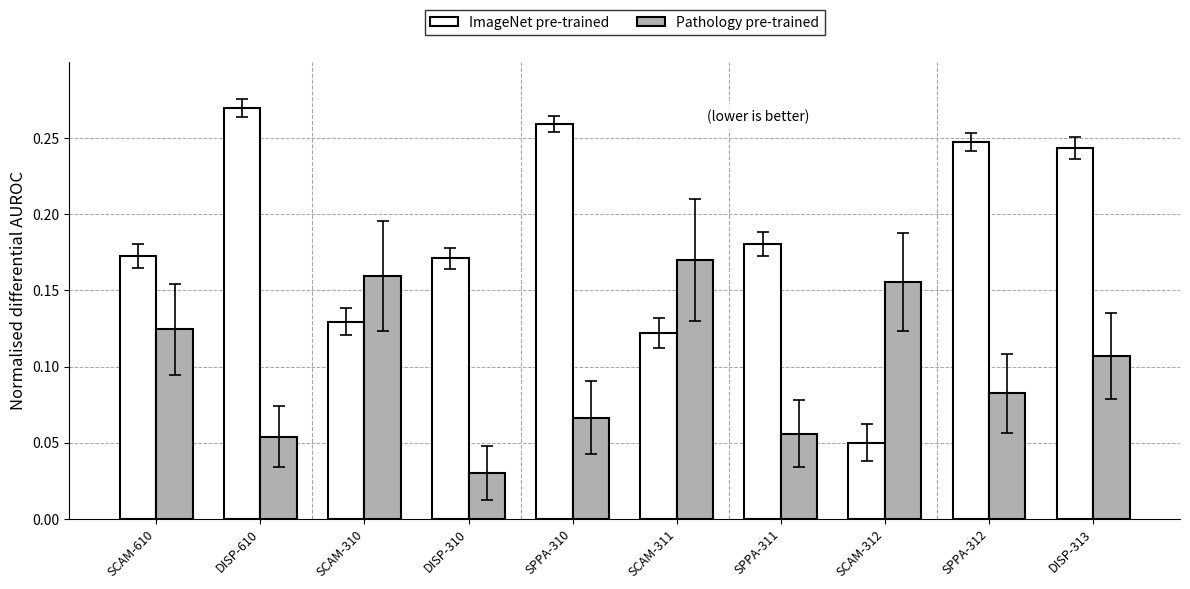

Which series has the largest range (max minus min)?

ImageNet pre-trained